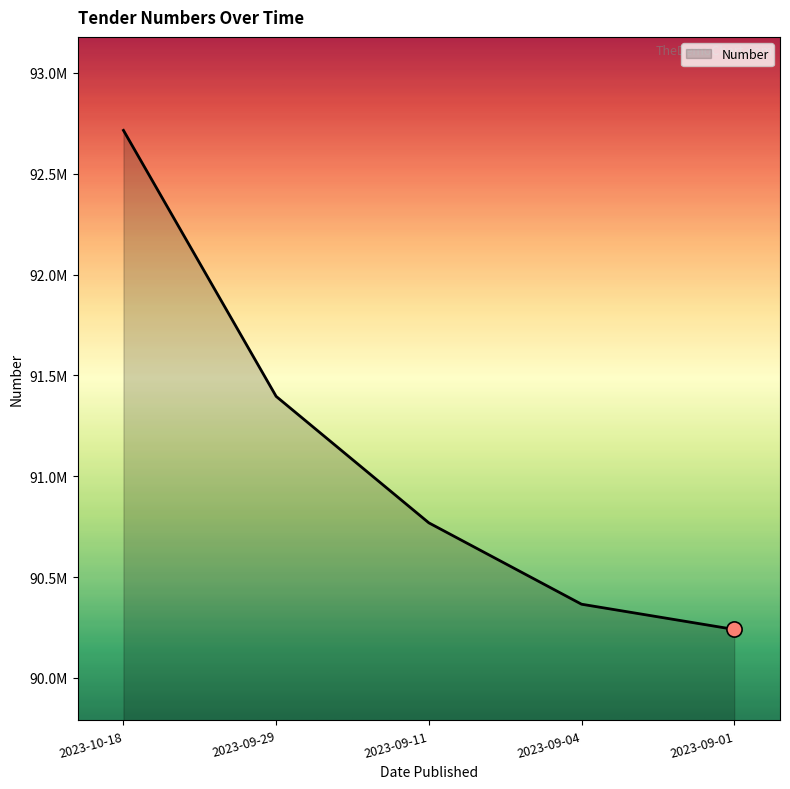

Is this an area chart (filled region under the line)?

Yes